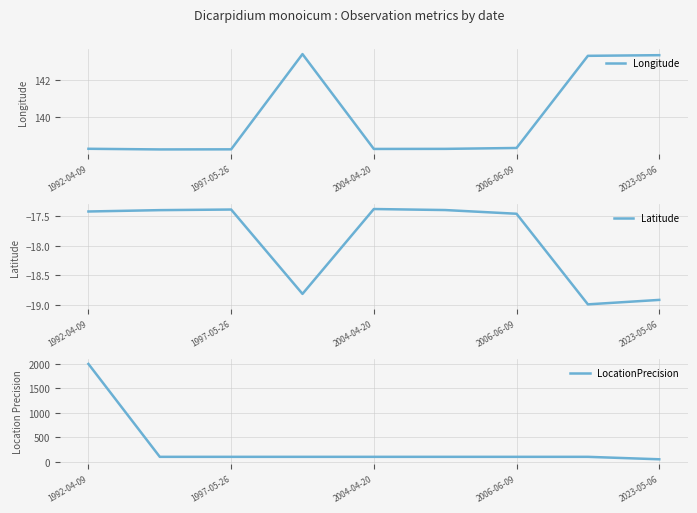

The Longitude series shows 225.3 at 2006-06-09. True or false?

False